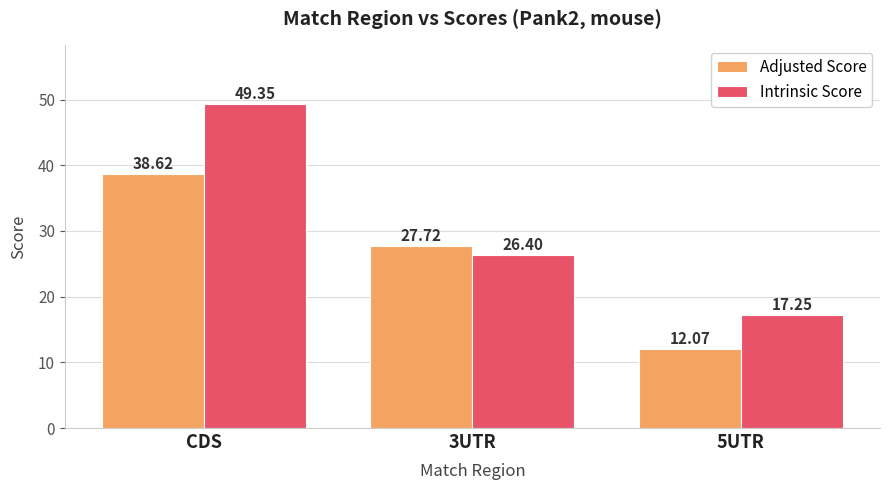

True or false: Adjusted Score has a value of 16.9 at 5UTR.

False